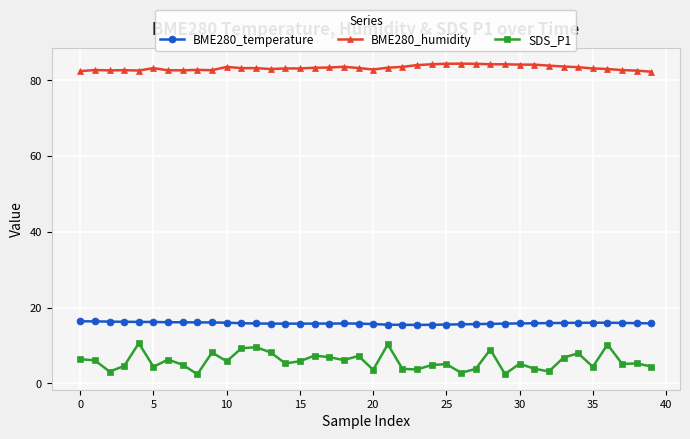

What is the difference between the maximum and second lowest values in the SDS_P1 series?

8.1